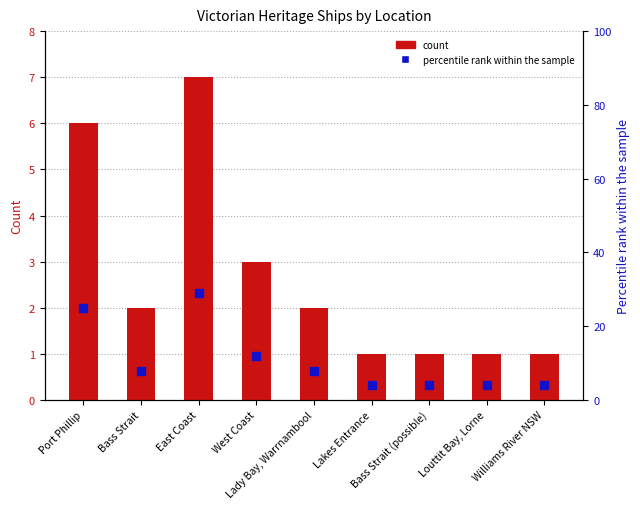

What are all the series names shown in the legend?

count, percentile rank within the sample